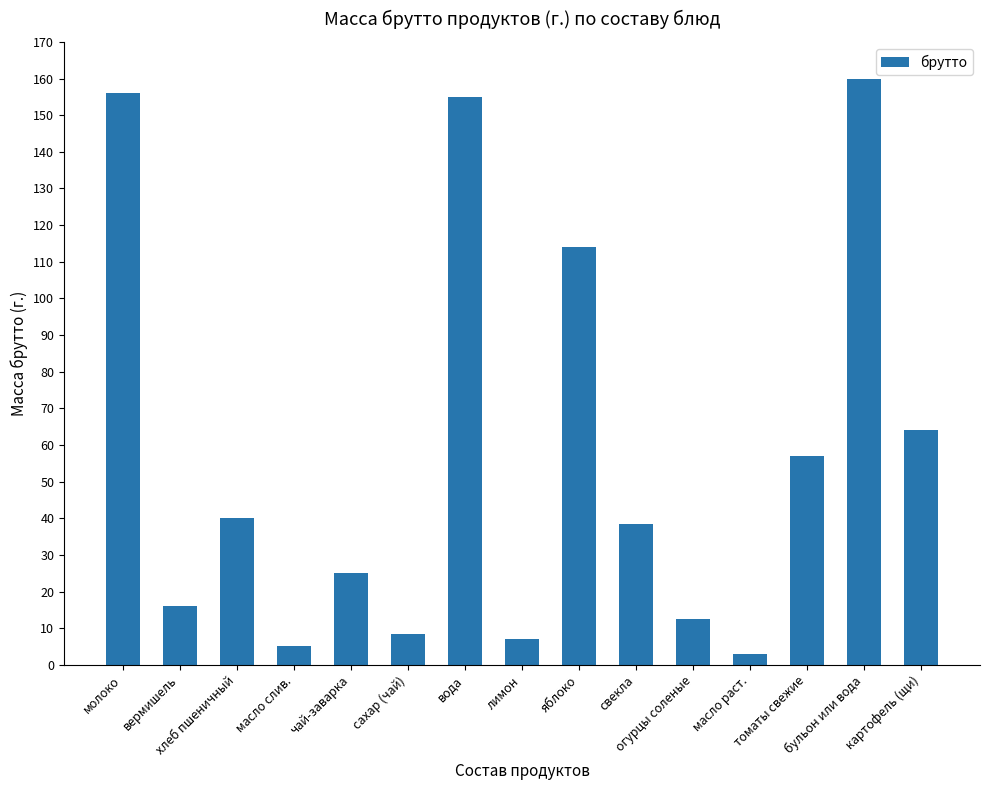

What is the sum of all values?

861.3